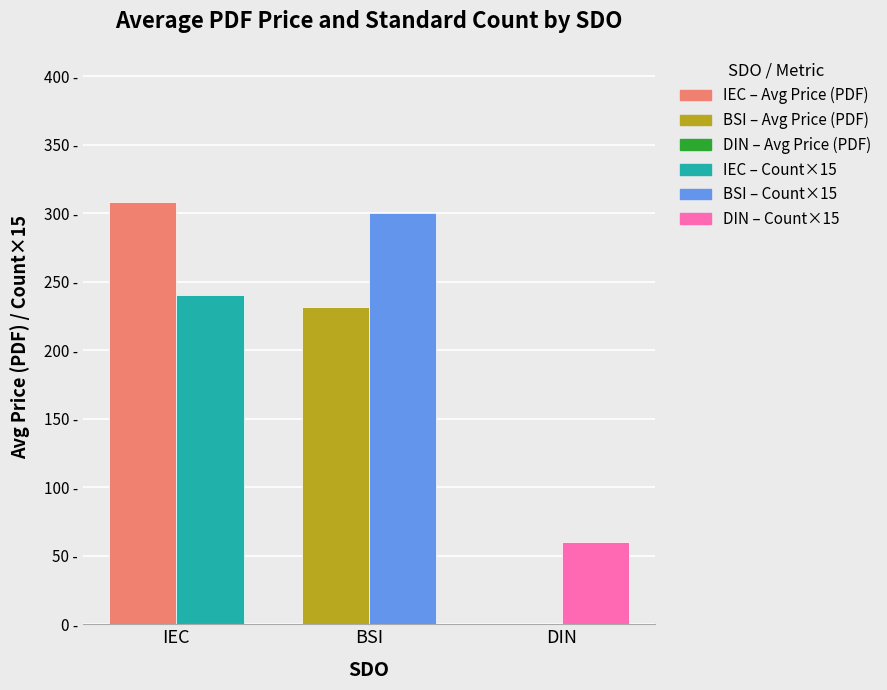

Are the bars horizontal?

No